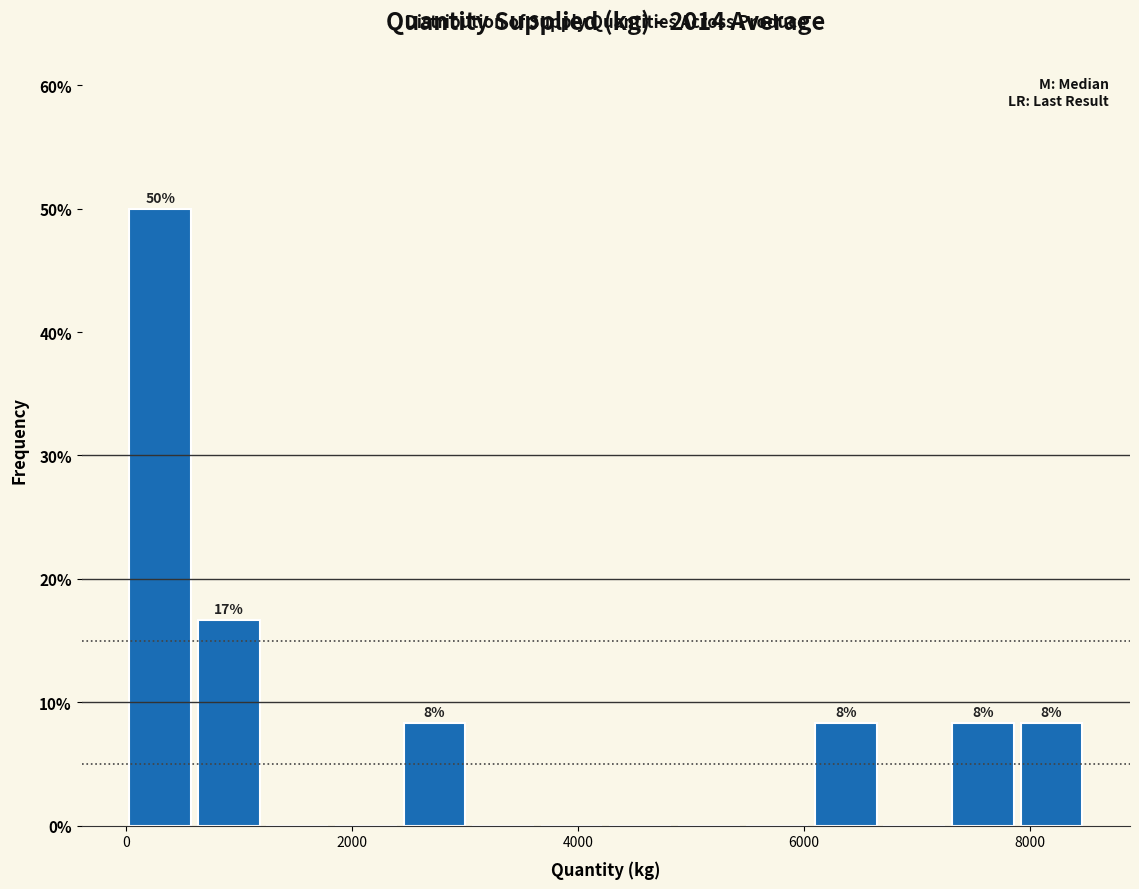

Around what value on the x-axis is the tallest bar? Give the approximate position of its centre, as read against the axis.

400